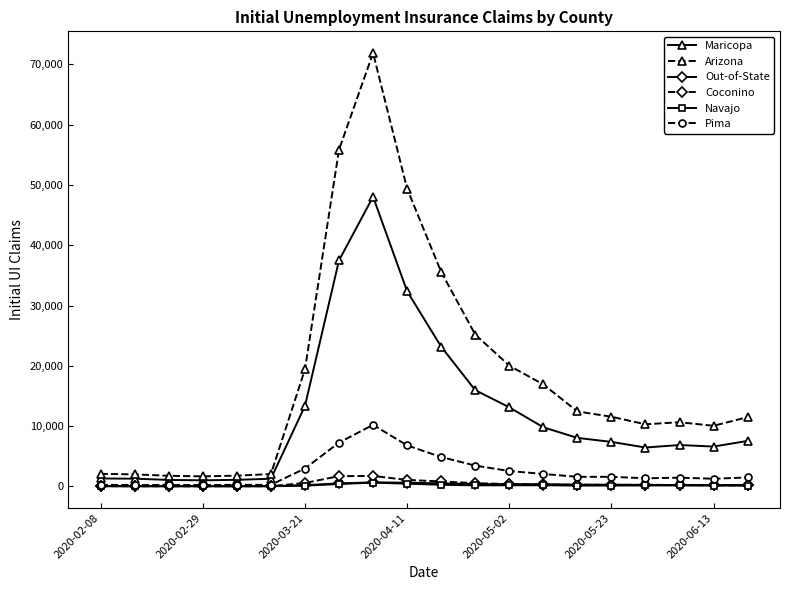

Which series has the largest total across all categories?

Arizona